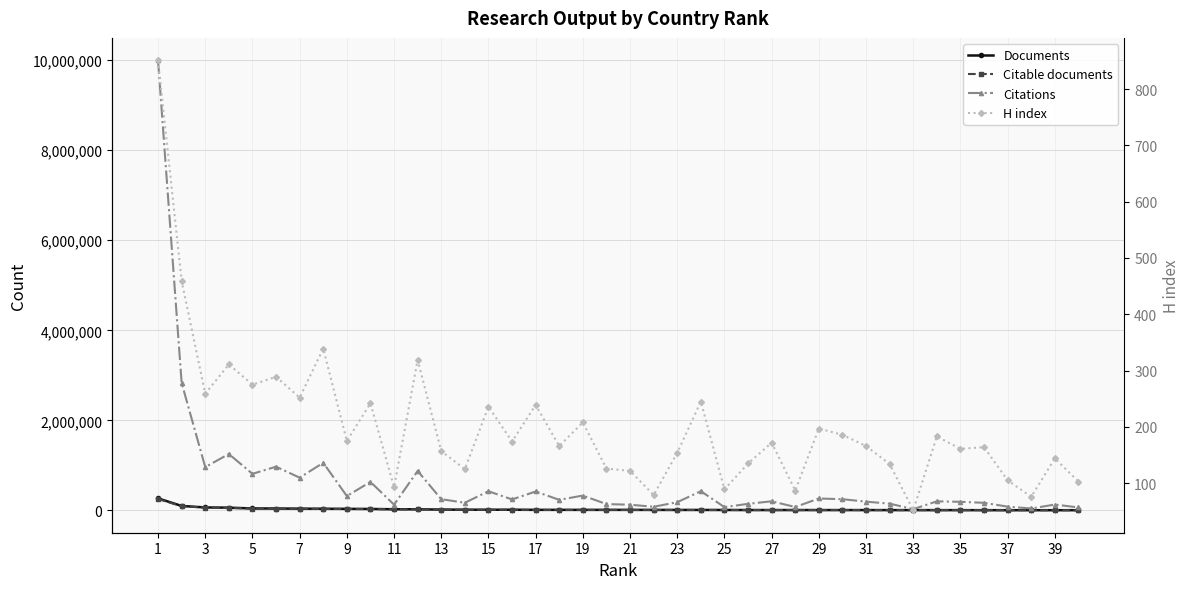

Which label corresponds to the smallest value in the chart?

33